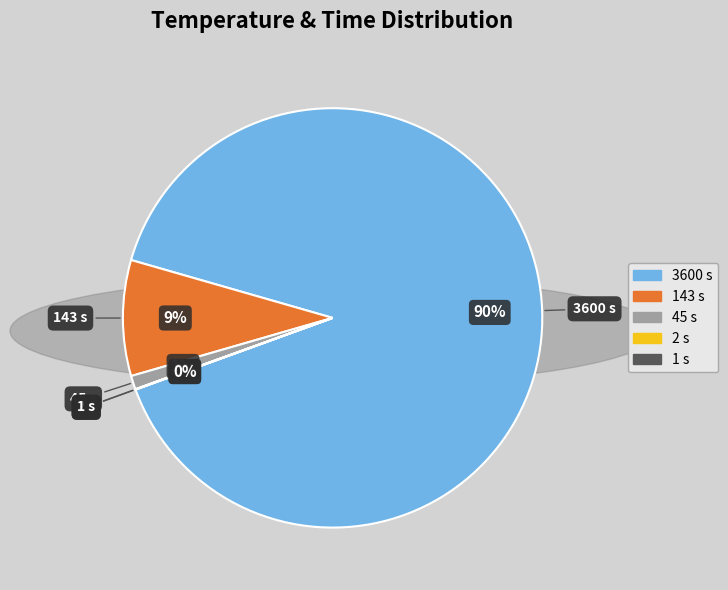

Does any single category account for the majority?

Yes